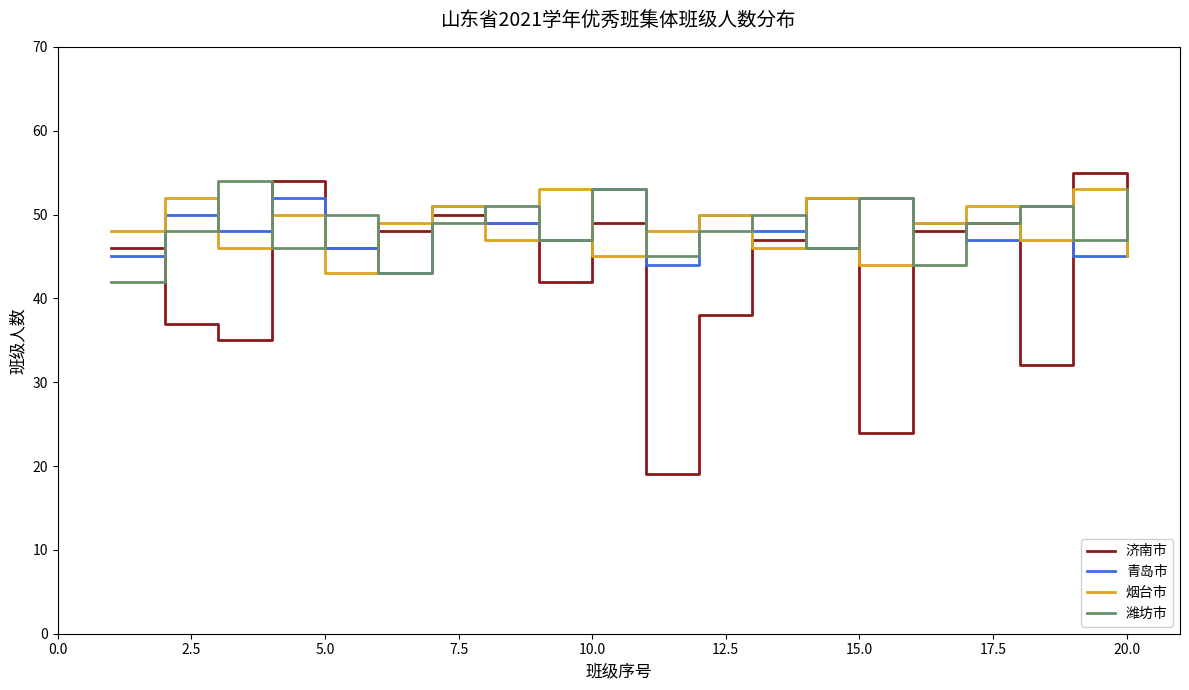

Count the number of categories in the chart.

20